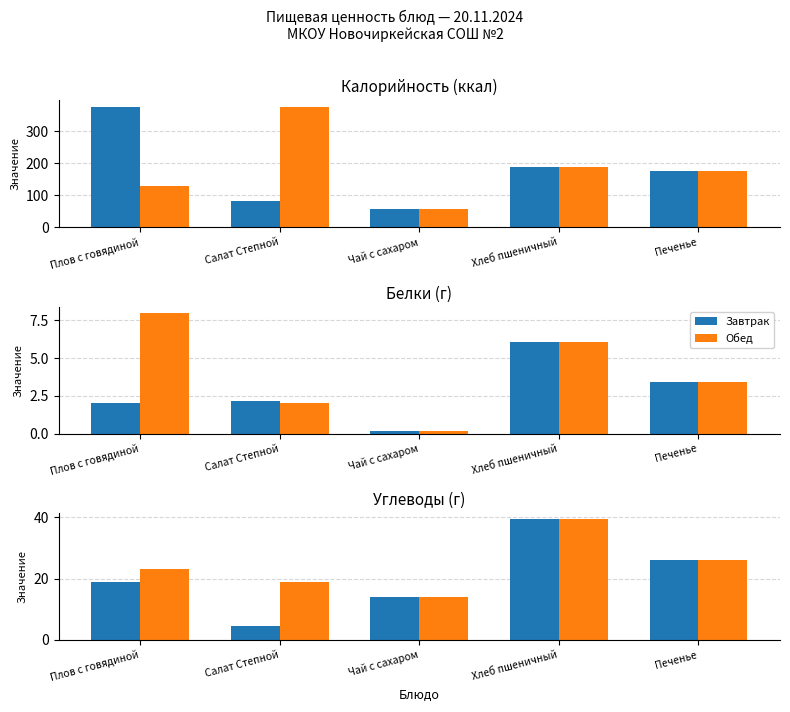

List the labels in order of Завтрак value, smallest first.

Салат Степной, Чай с сахаром, Плов с говядиной, Печенье, Хлеб пшеничный